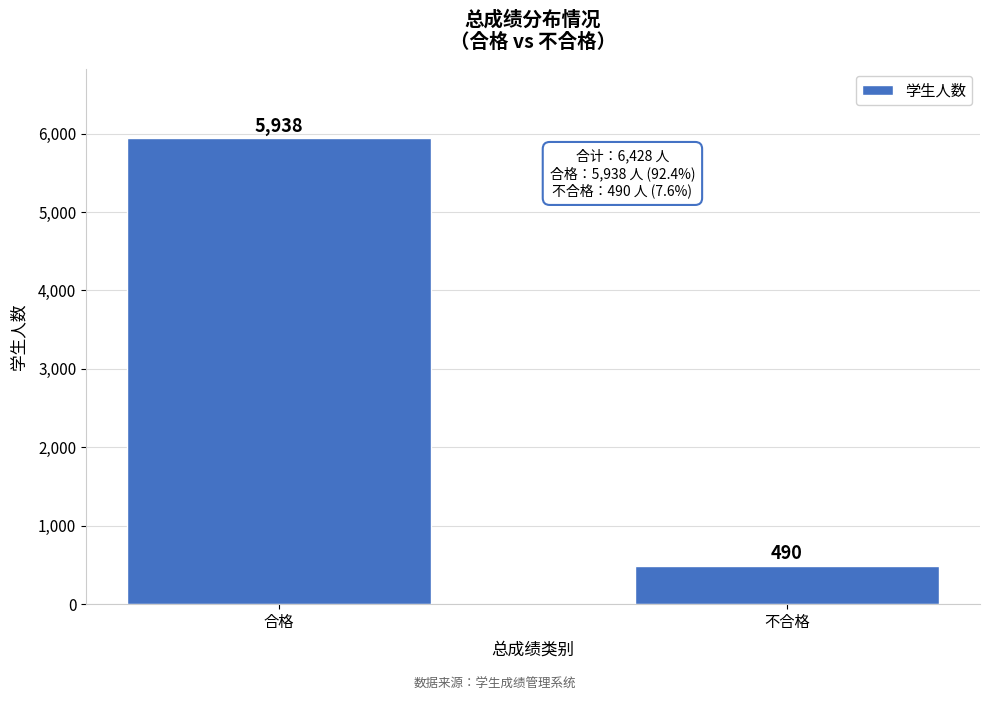

Reading right to left, list all the values displayed in this chart.

不合格=490	合格=5938